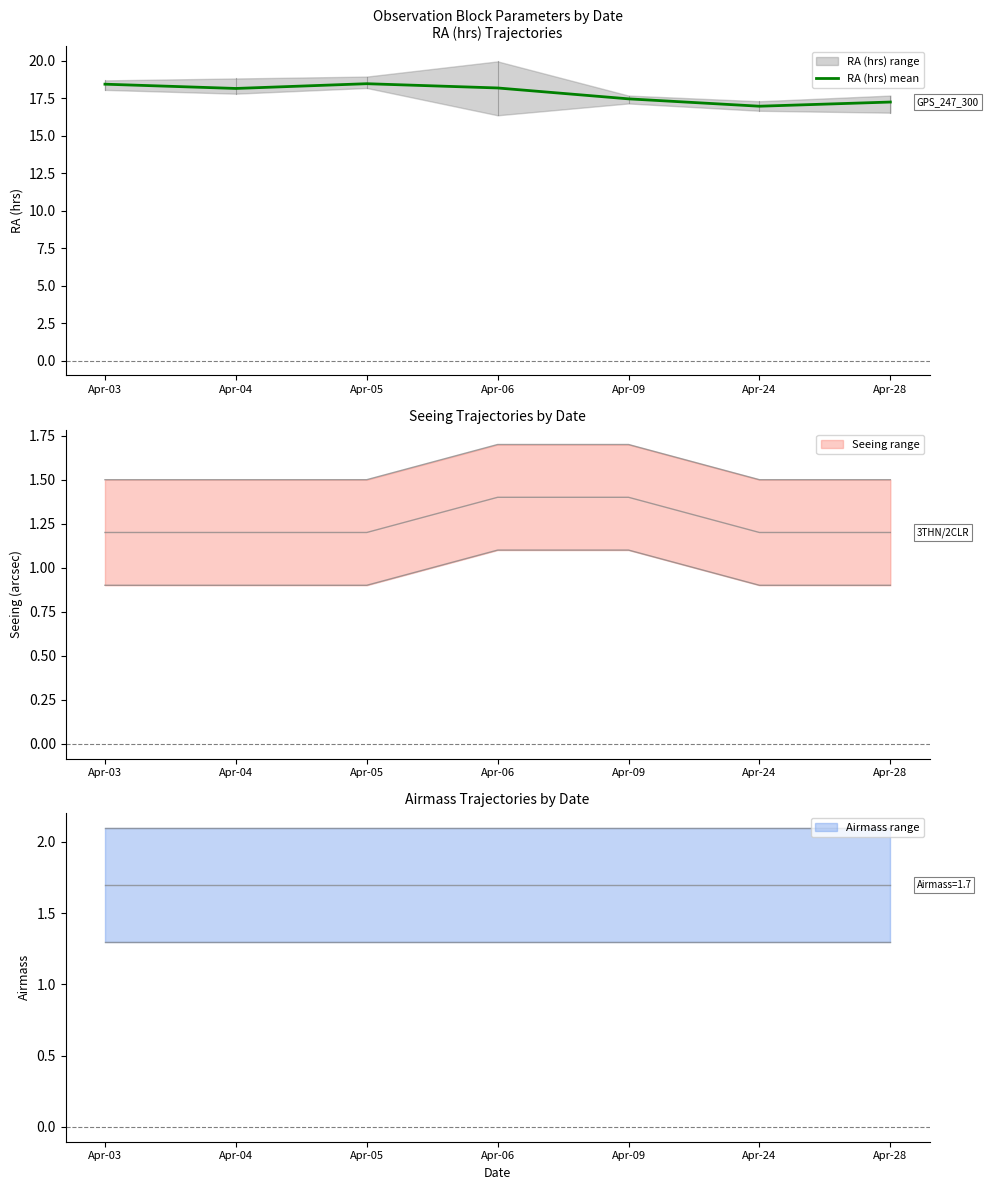

Reading left to right, what are all the values shown in this chart?

Apr-03=18.4	Apr-04=18.1	Apr-05=18.5	Apr-06=18.2	Apr-09=17.4	Apr-24=17.0	Apr-28=17.2